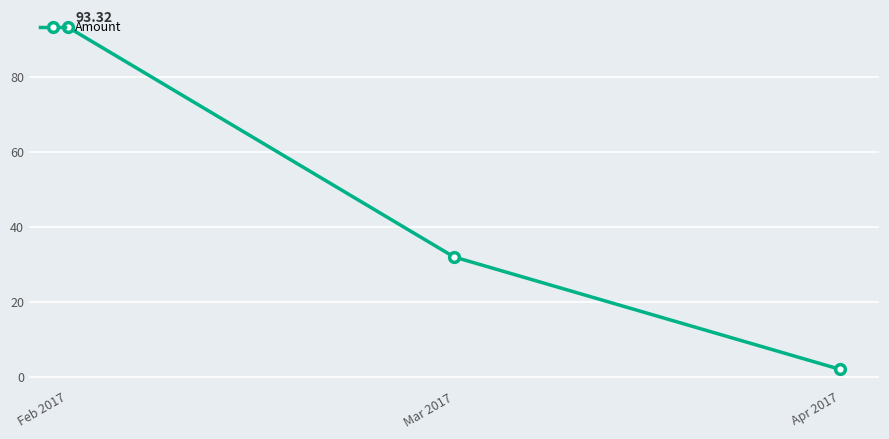

What is the label of the 1st point from the right?

Apr 2017